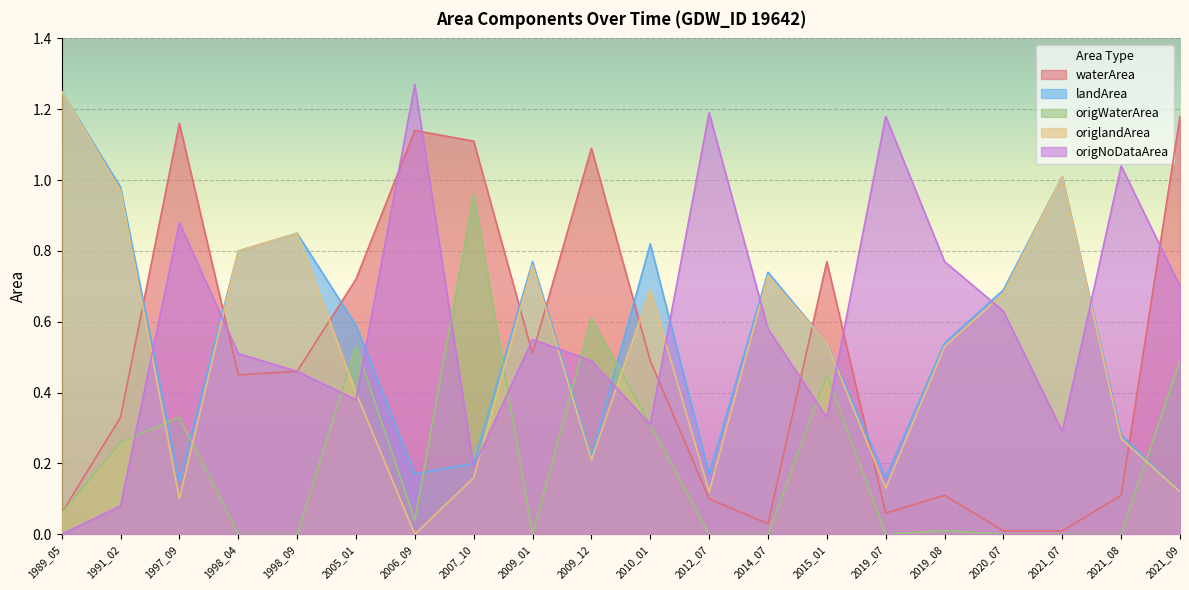

Rank the categories by origWaterArea value from highest to lowest.

2007_10, 2009_12, 2005_01, 2021_09, 2015_01, 1997_09, 2010_01, 1991_02, 1989_05, 2006_09, 2019_08, 2021_07, 2019_07, 2012_07, 1998_09, 2014_07, 2020_07, 2021_08, 2009_01, 1998_04